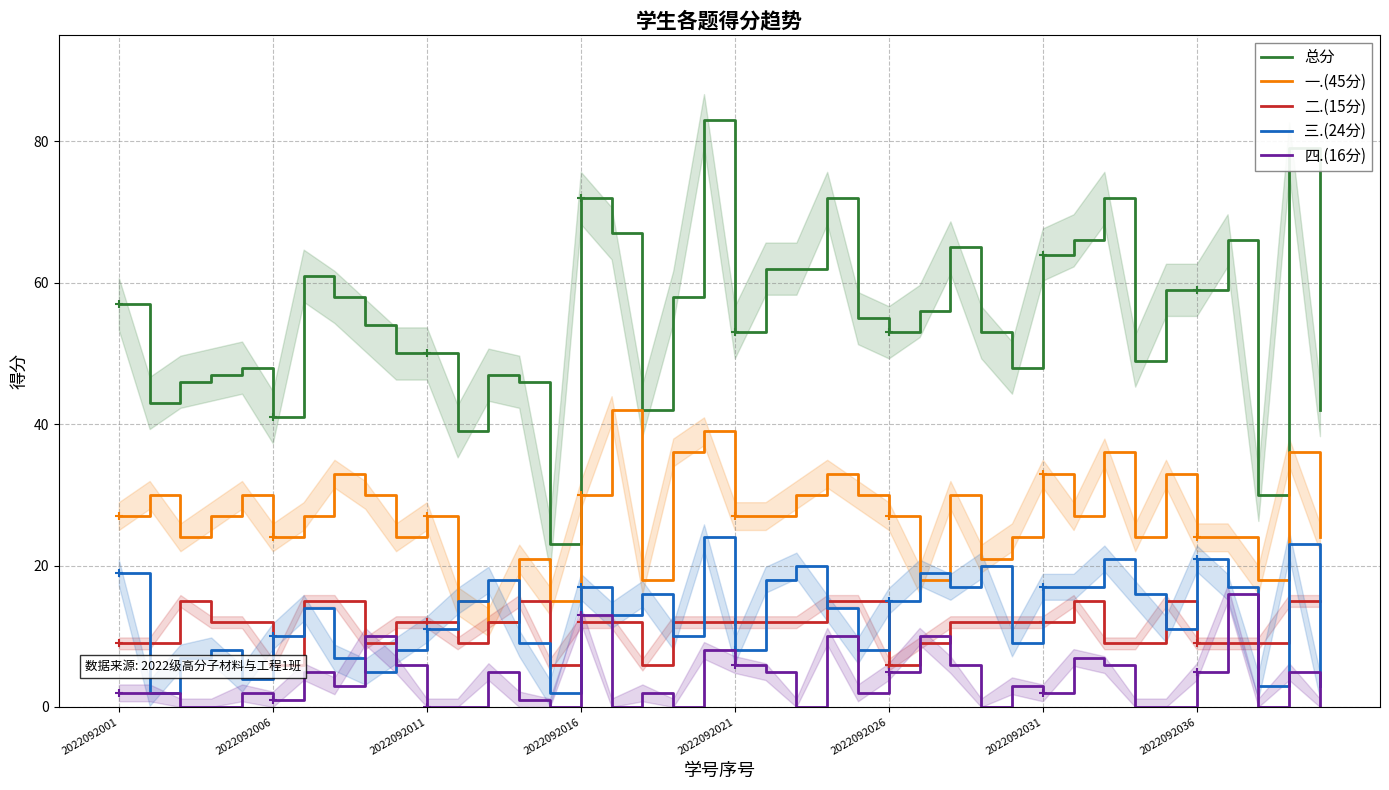

True or false: 总分 and 四.(16分) intersect in this chart.

False